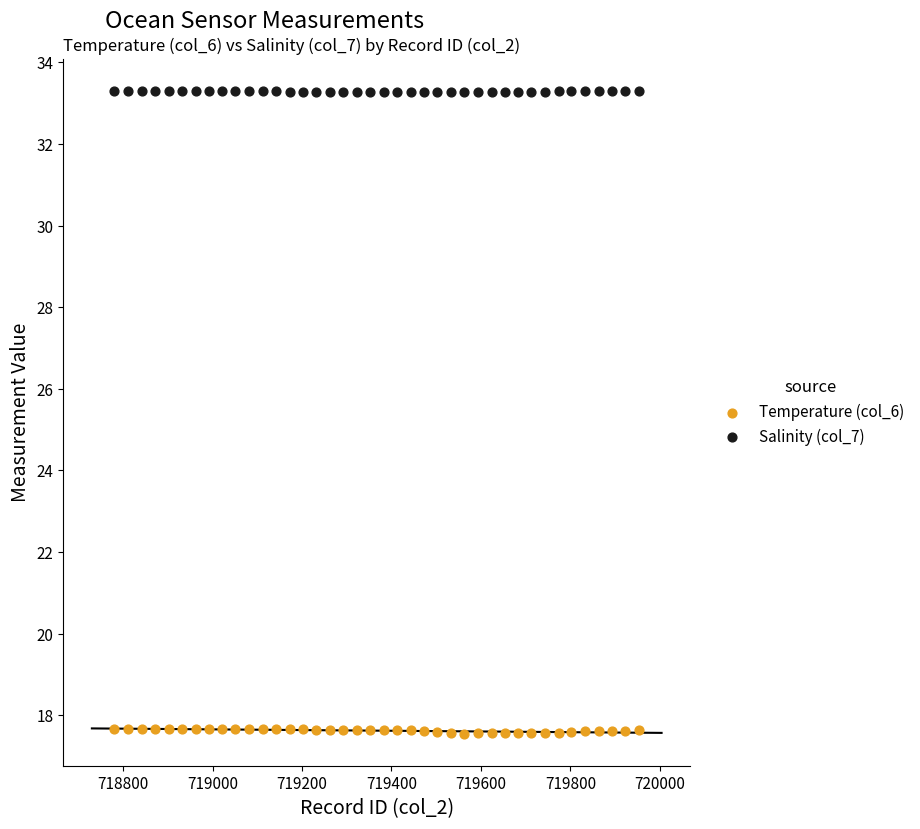

Which series has the largest Y range (max minus min)?

Temperature (col_6)